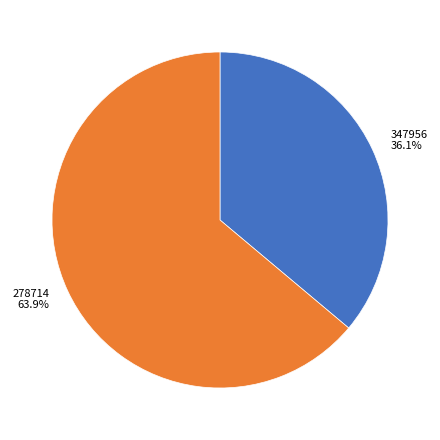

Approximately how many times larger is the value at 347956 compared to 278714?

0.6